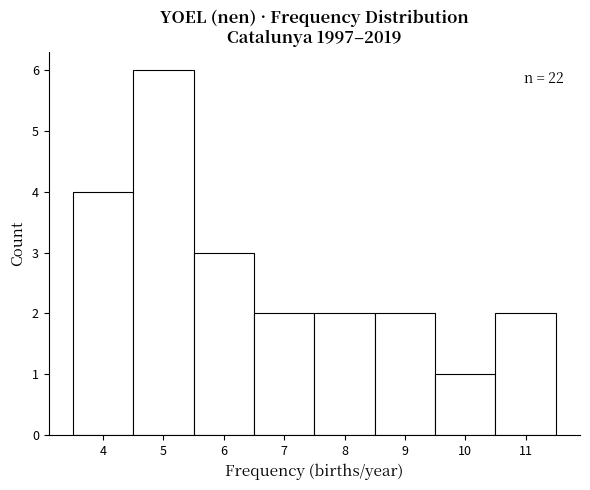

Over which range of the x-axis is the bar tallest?

4.5 to 5.5